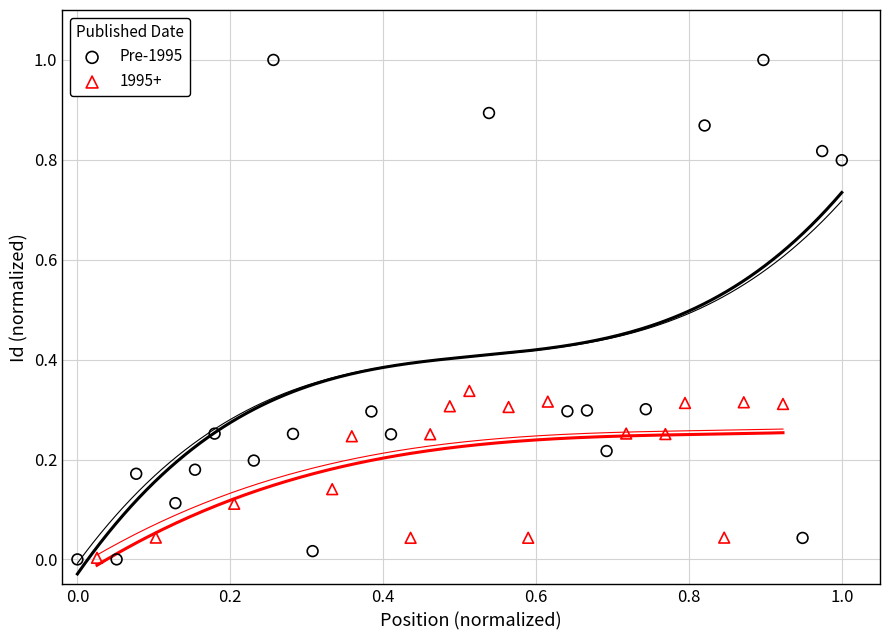

Which series has the largest Y range (max minus min)?

Pre-1995